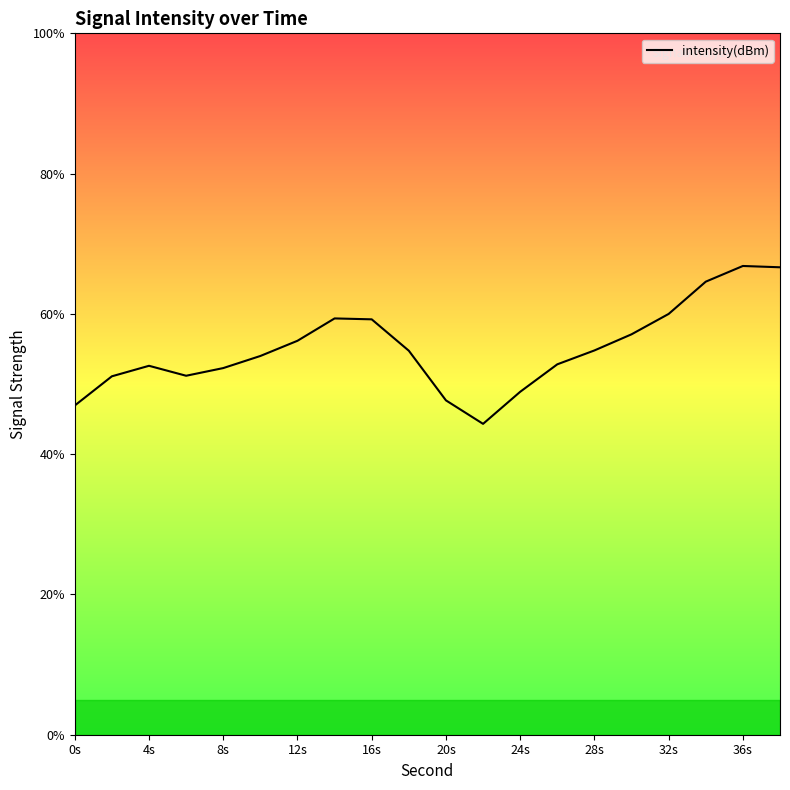

What is the maximum value shown in the chart?

66.8